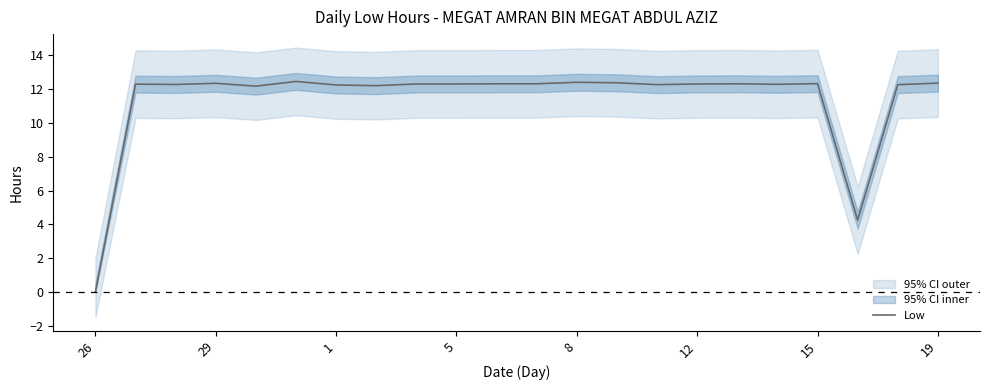

At which label does Low reach its minimum?

26